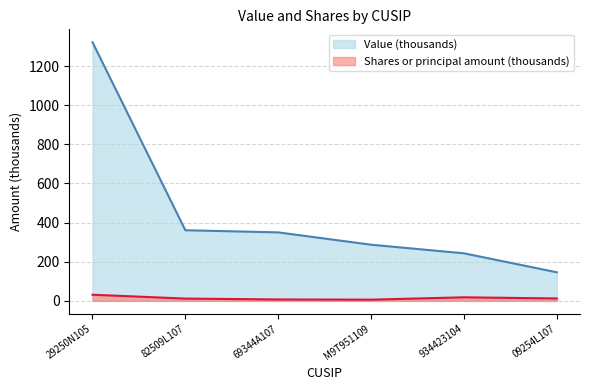

Rank the series at 934423104 from highest to lowest value.

Value (thousands), Shares or principal amount (thousands)